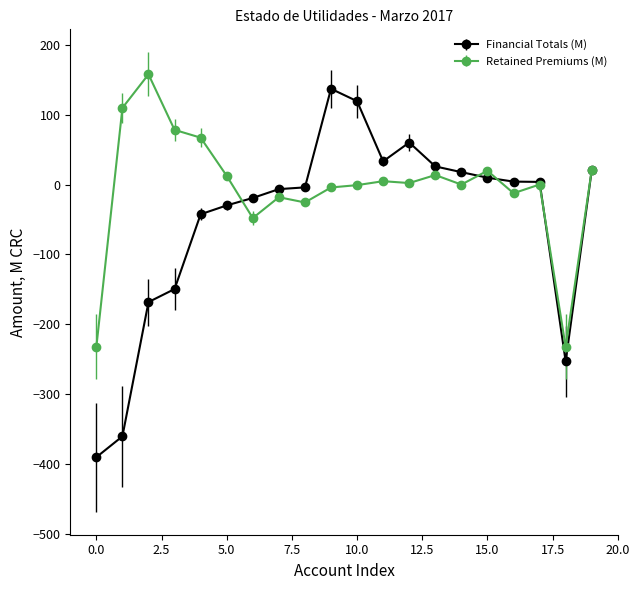

List the series in order of their overall mean, highest first.

Retained Premiums (M), Financial Totals (M)